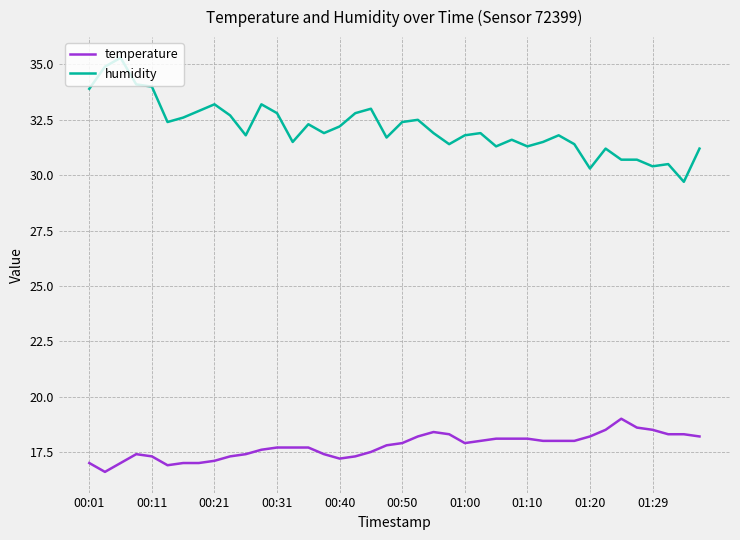

What are all the series names shown in the legend?

temperature, humidity